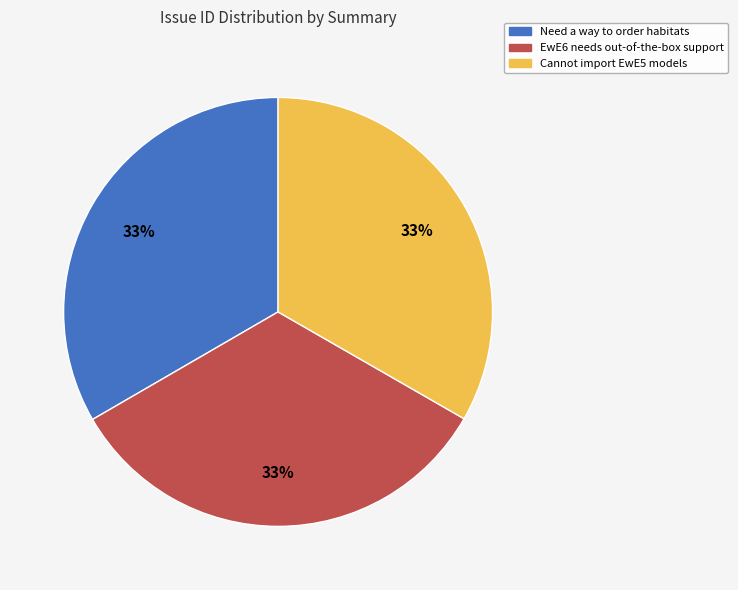

To the nearest percent, what percentage of the pie is Cannot import EwE5 models?

33%